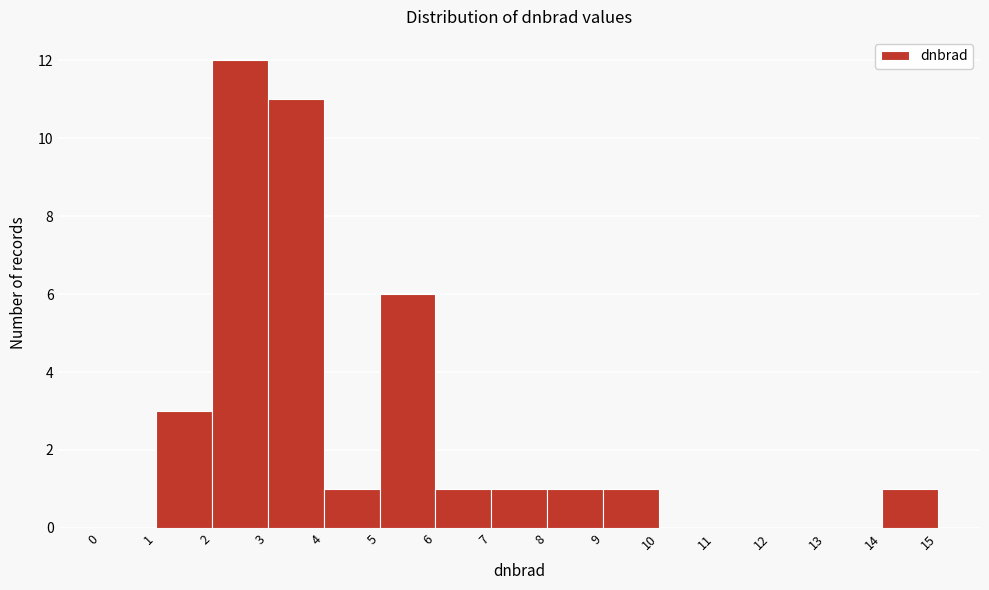

What is the height of the bar covering 14 to 15 on the x-axis? The values are not printed on the chart, so give them approximately, as read against the axis.

1